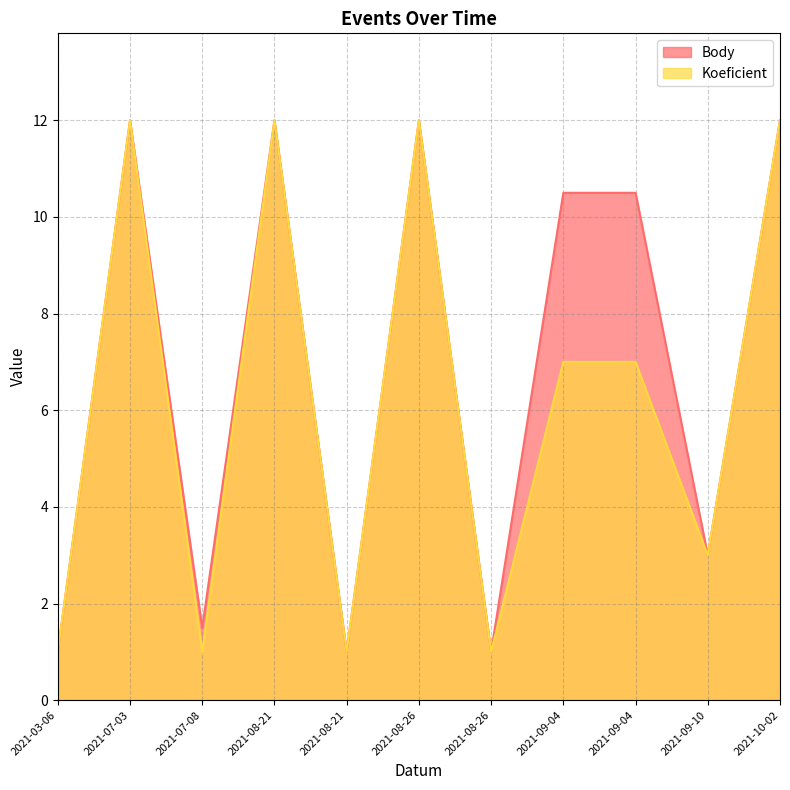

Which has a higher value, 2021-09-04 or 2021-10-02?

2021-10-02